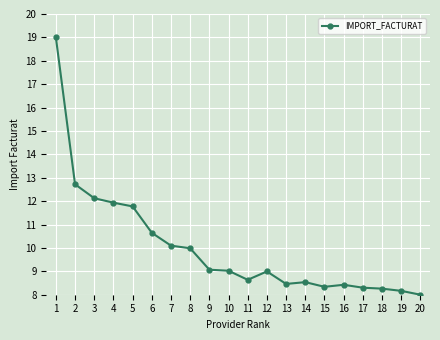

The value at 9 is 9.1. True or false?

True